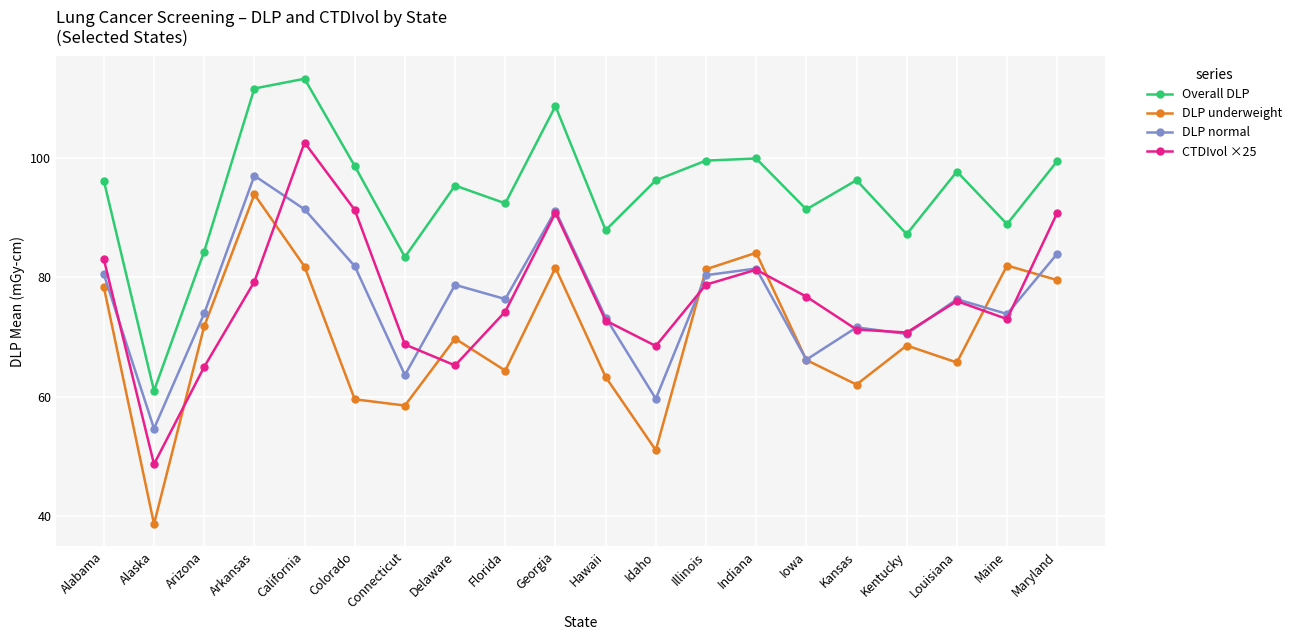

Is the value of Overall DLP at Colorado greater than the value of CTDIvol ×25 at Colorado?

Yes